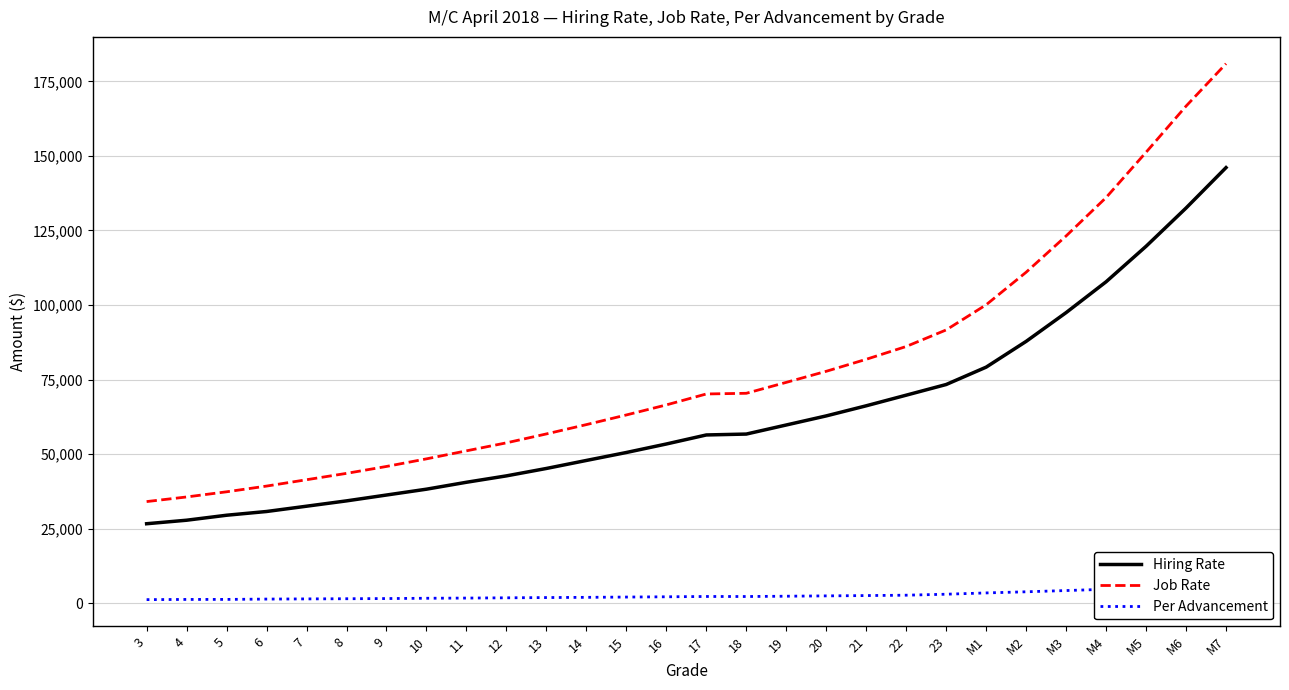

What is the difference between the Job Rate values at M4 and 16?

69522